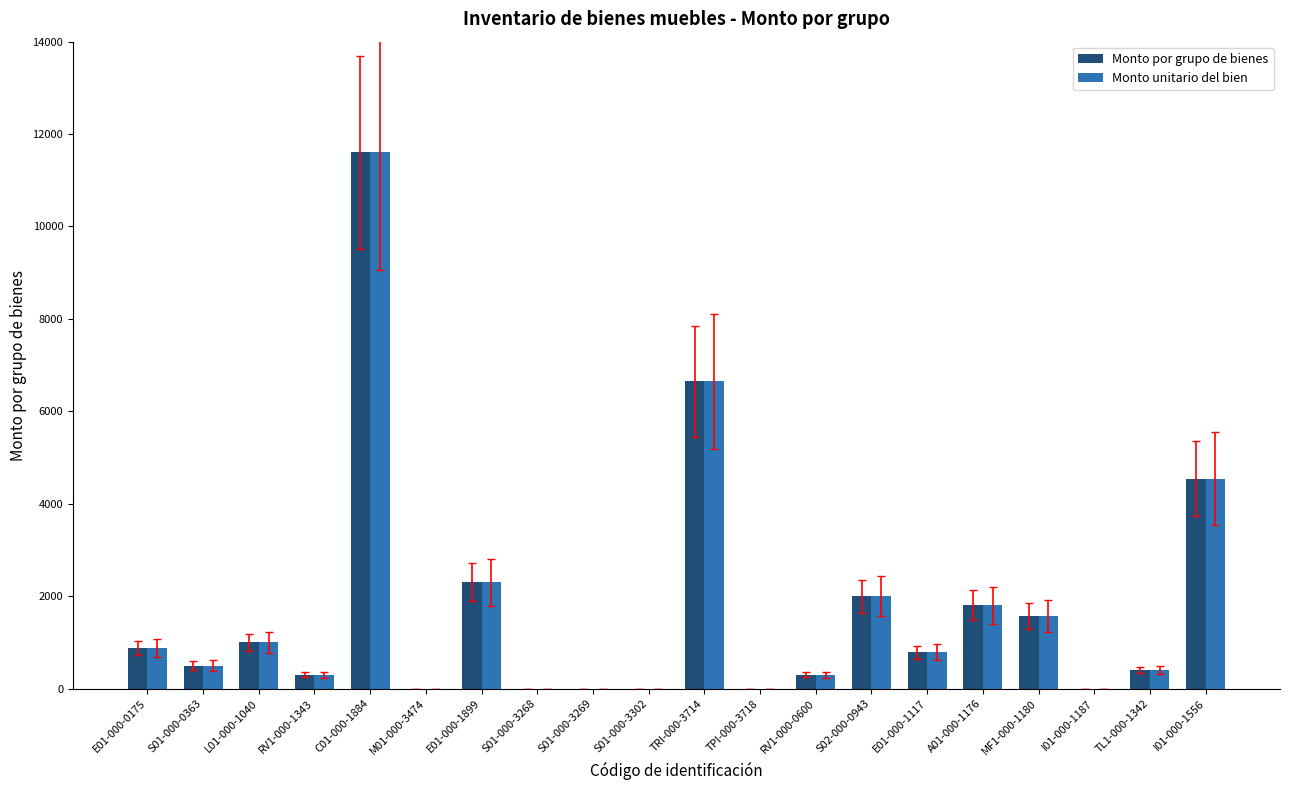

What is the total value across all series at E01-000-1117?

1578.0